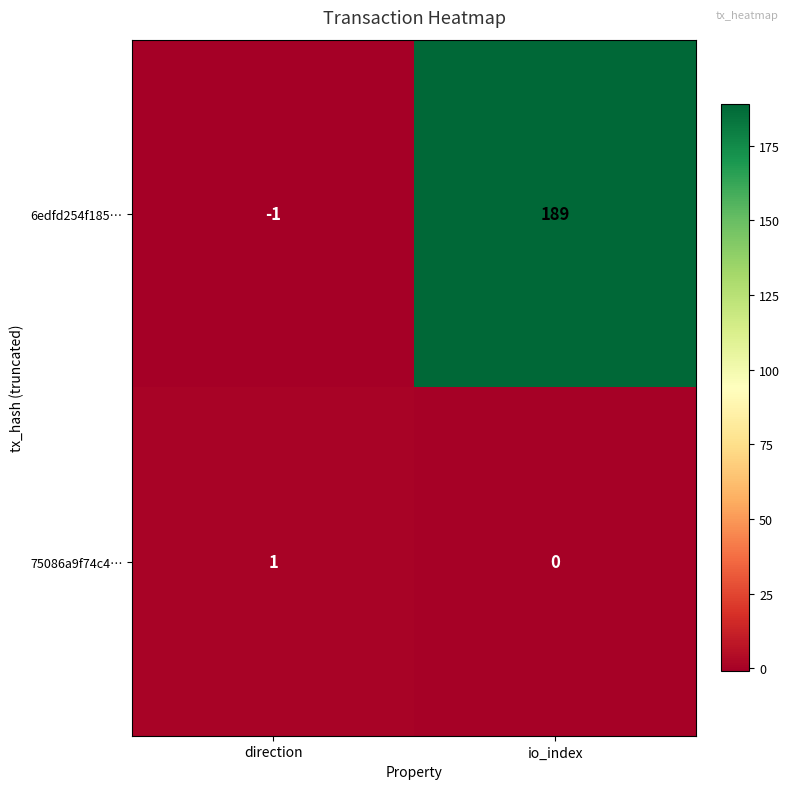

Reading left to right, what are all the values shown in this chart?

6edfd254f185…: -1	189
75086a9f74c4…: 1	0